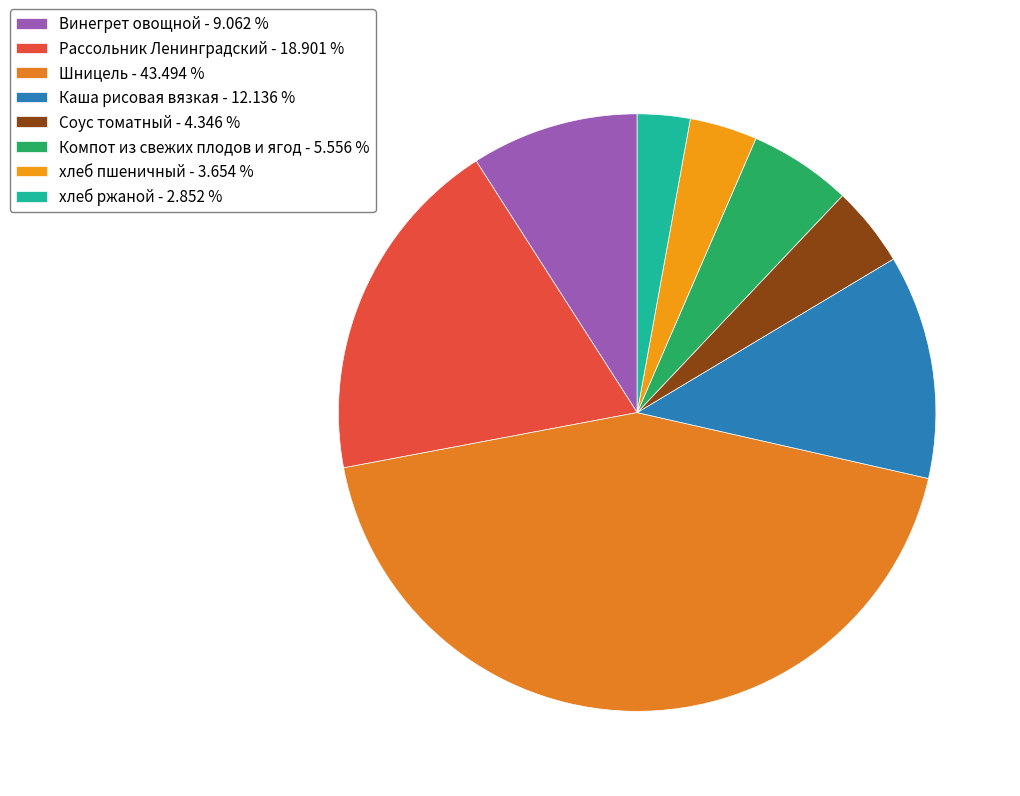

Count the number of slices in the pie.

8